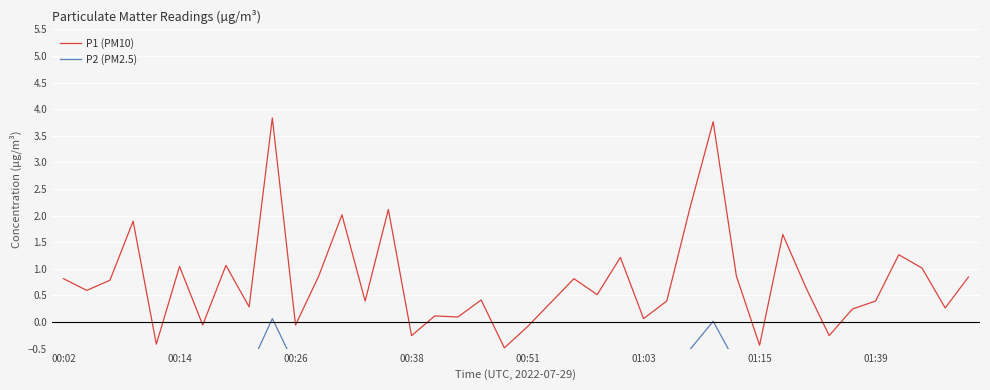

At 14, list the series in order from smallest to largest.

P2 (PM2.5), P1 (PM10)